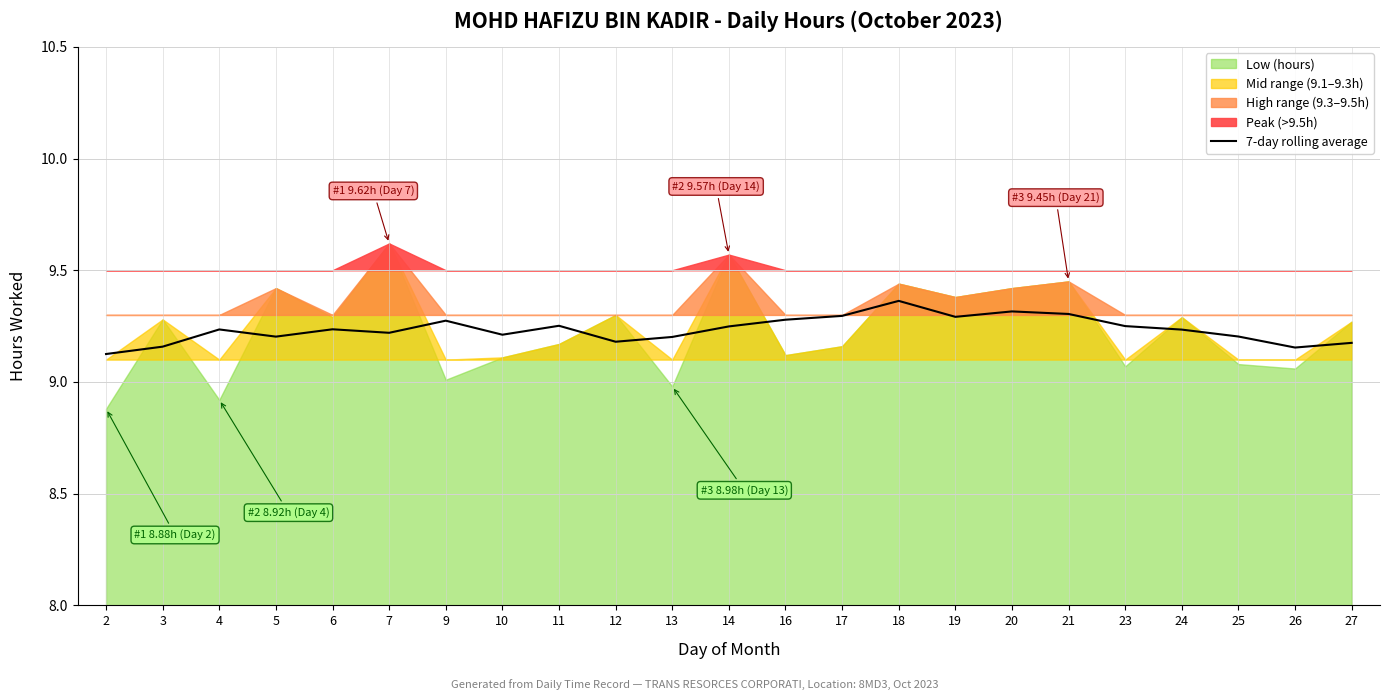

The chart shows a value of 14.2 at 4. True or false?

False